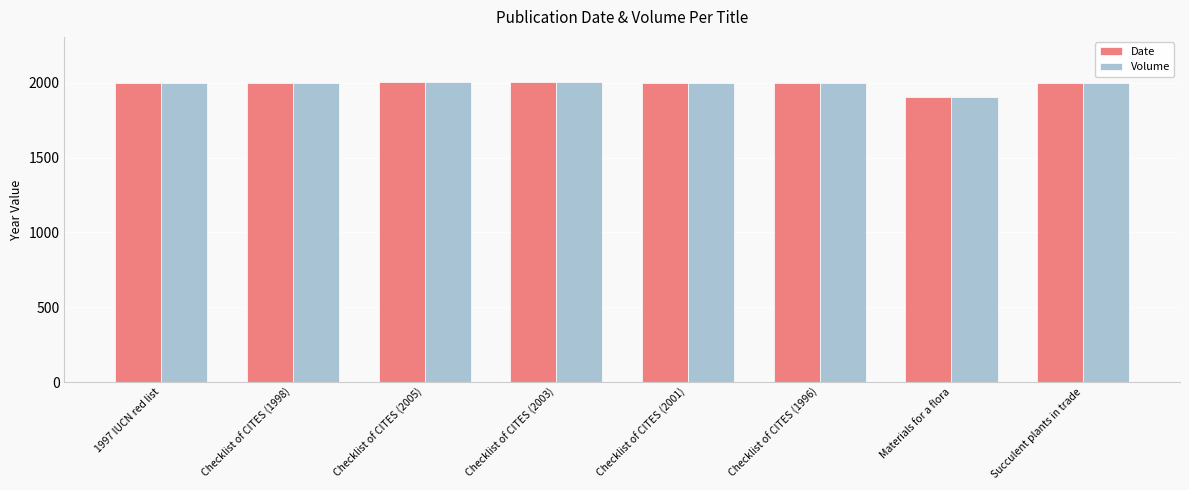

What is the sum of the Date values at Succulent plants in trade and Materials for a flora?

3906